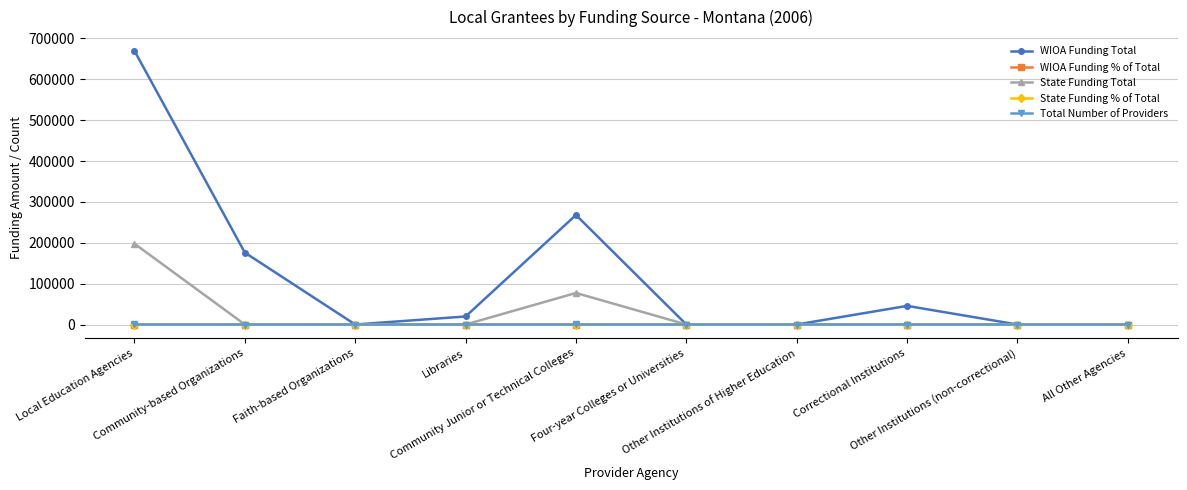

What is the maximum value shown in the chart?

669836.0